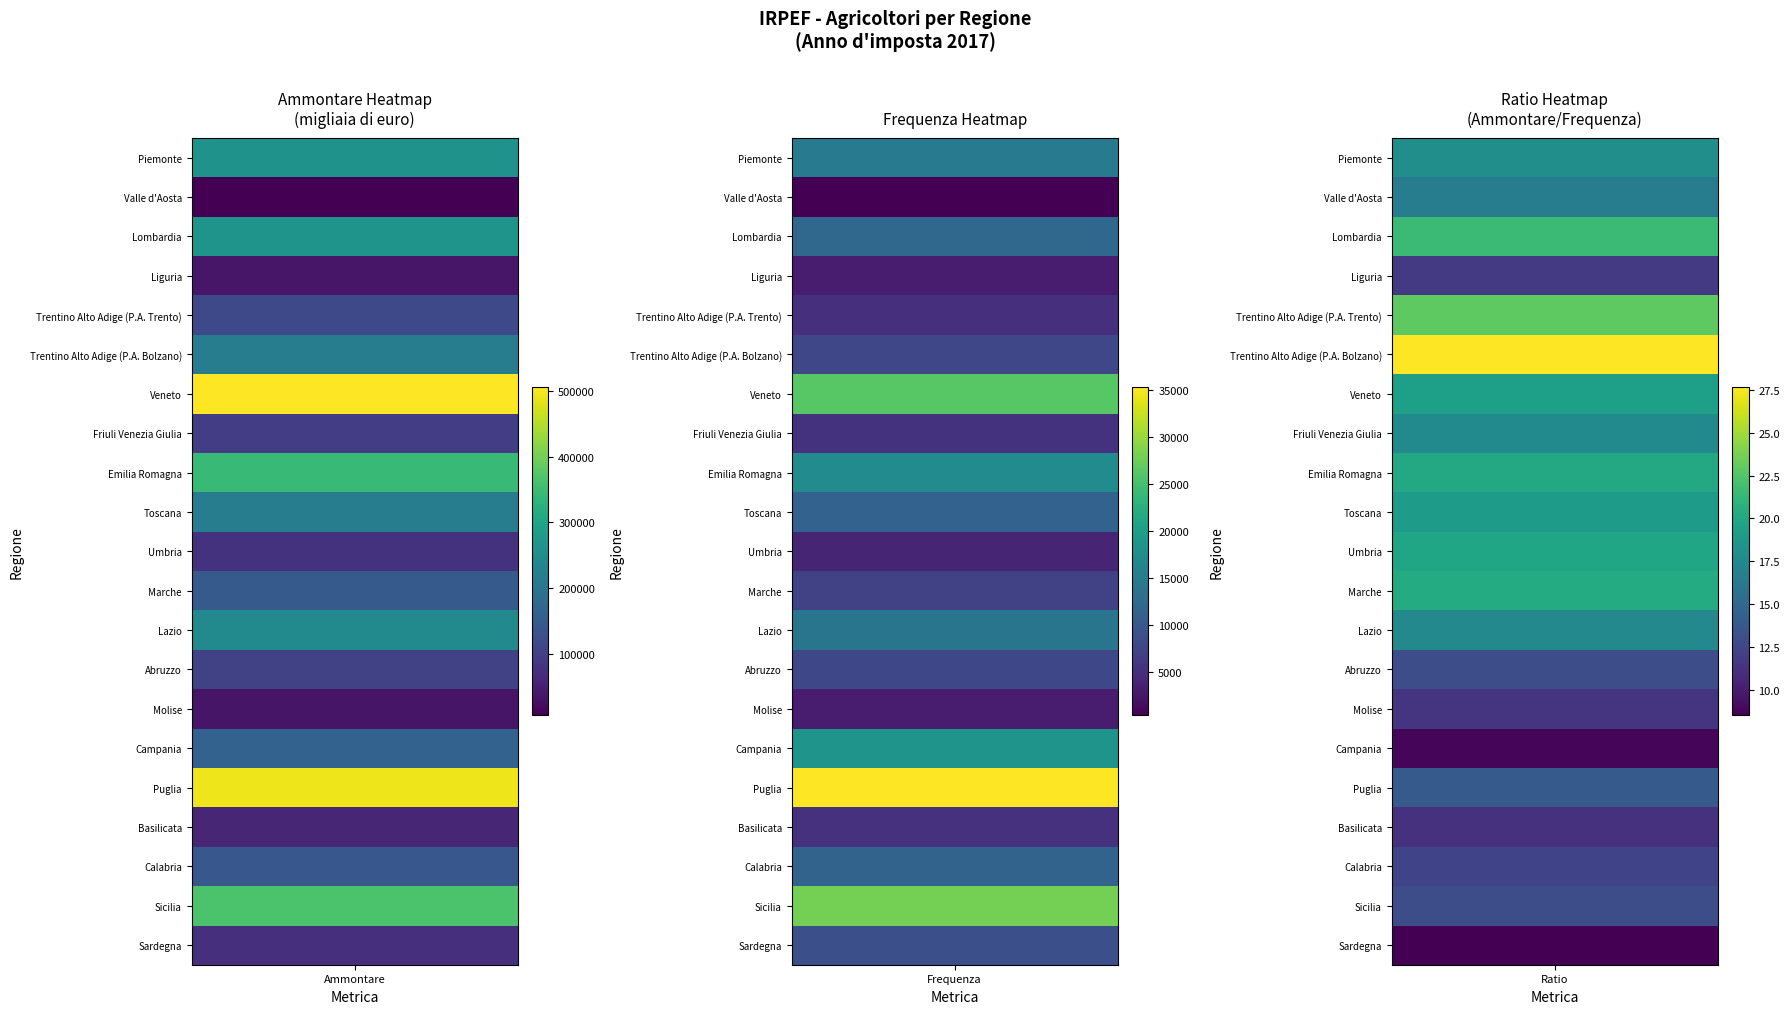

What is the difference between the Marche values at 1 and 0?

141323